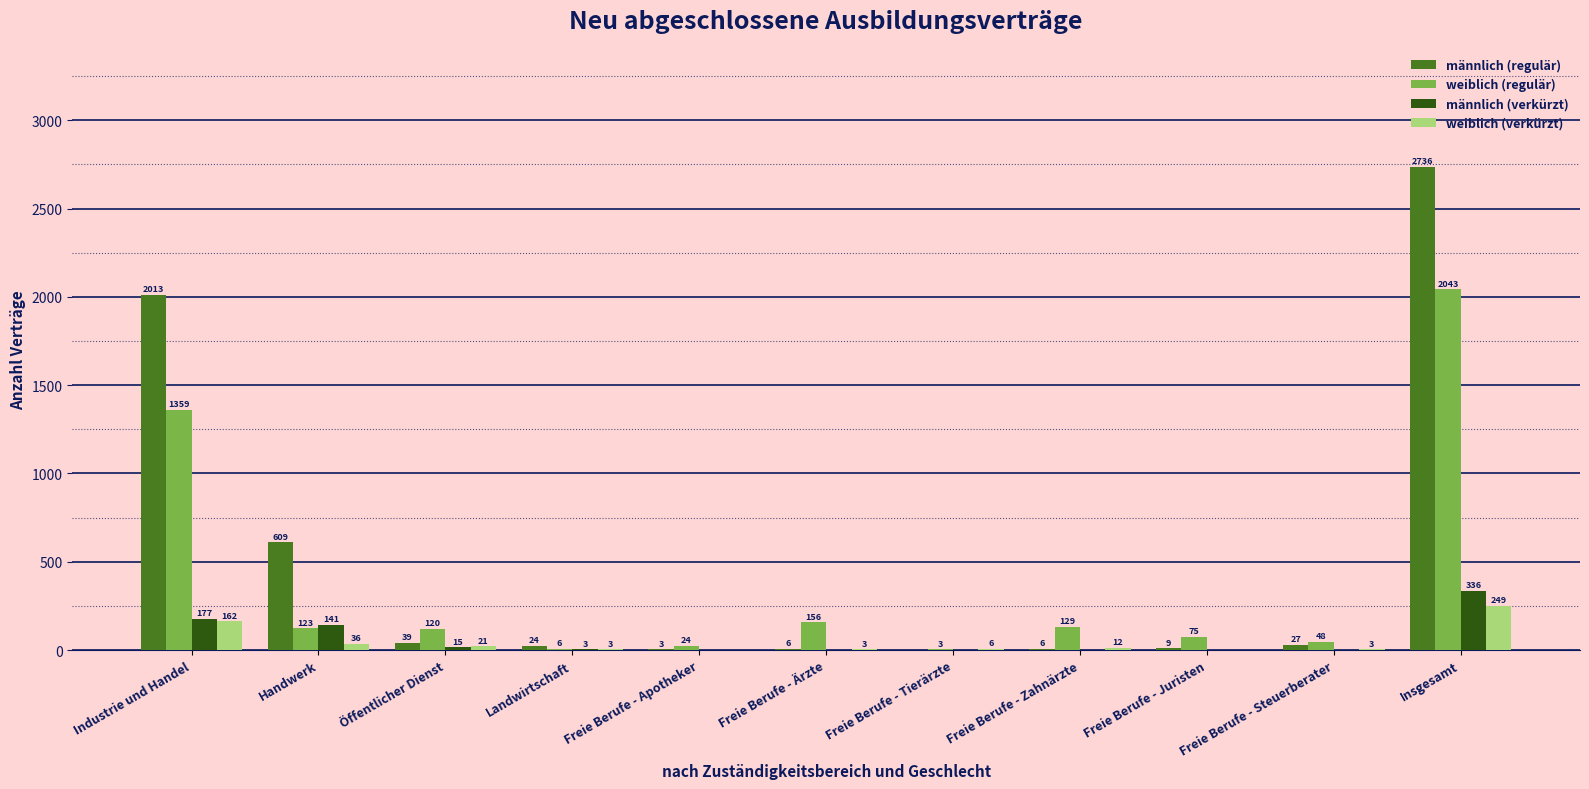

Is the value of männlich (verkürzt) at Freie Berufe - Juristen greater than the value of weiblich (regulär) at Insgesamt?

No